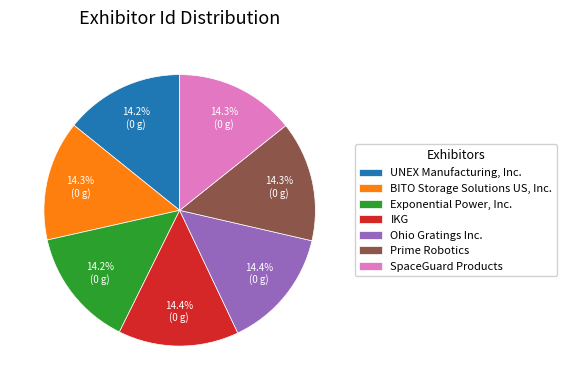

What percentage is NOT represented by BITO Storage Solutions US, Inc.?

85.7%